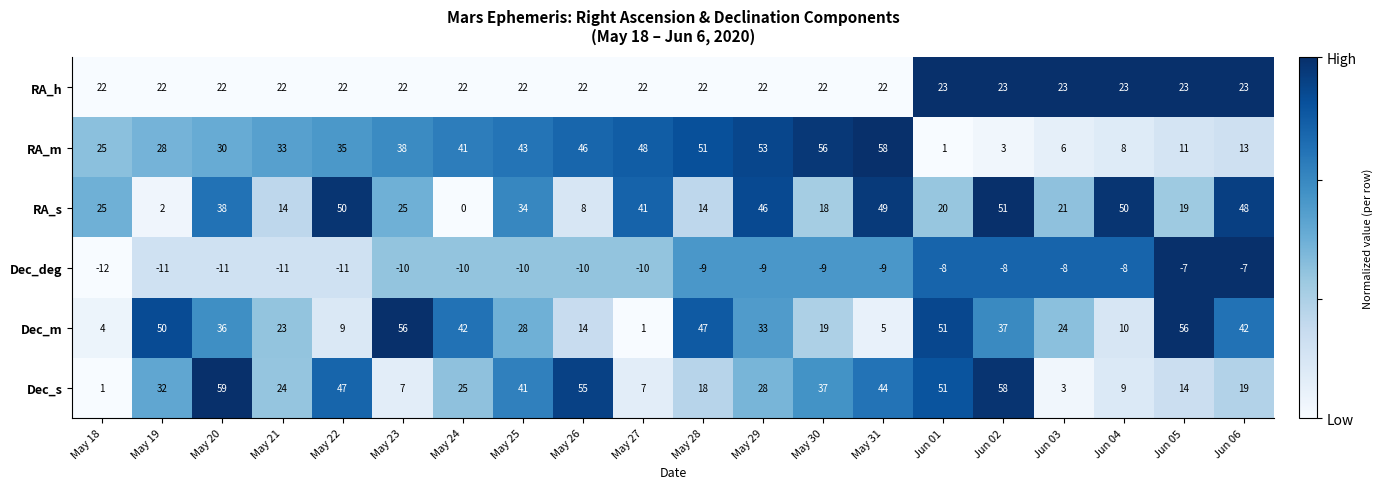

True or false: RA_s has a value of 56 at May 27.

False